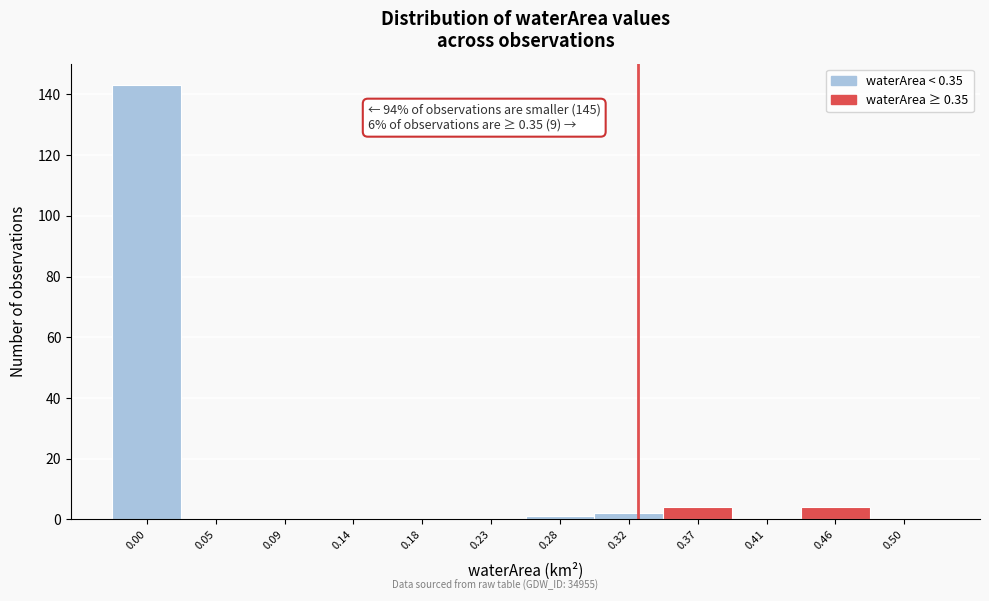

Reading right to left, transcribe all the data shown in this chart.

0.50=0	0.46=4	0.41=0	0.37=4	0.32=2	0.28=1	0.23=0	0.18=0	0.14=0	0.09=0	0.05=0	0.00=143